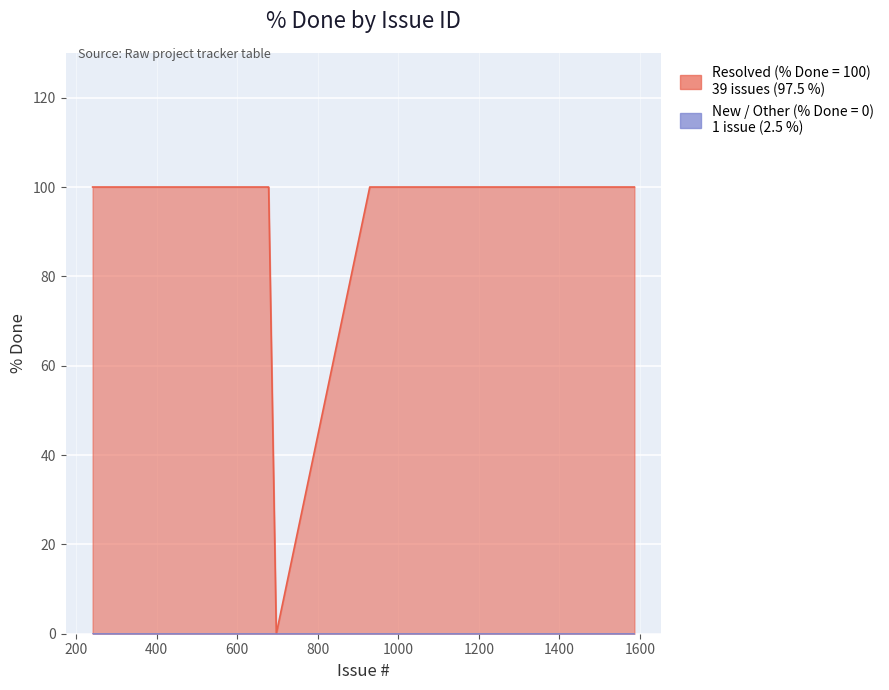

True or false: Resolved (% Done=100) has a value of 154 at 697.

False